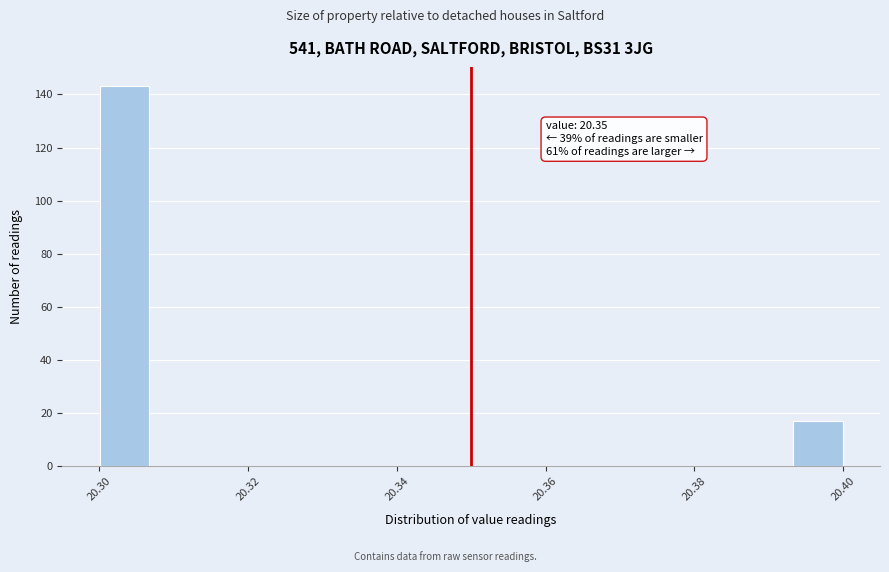

Read against the x-axis, roughly where is the centre of the tallest bar?

20.304